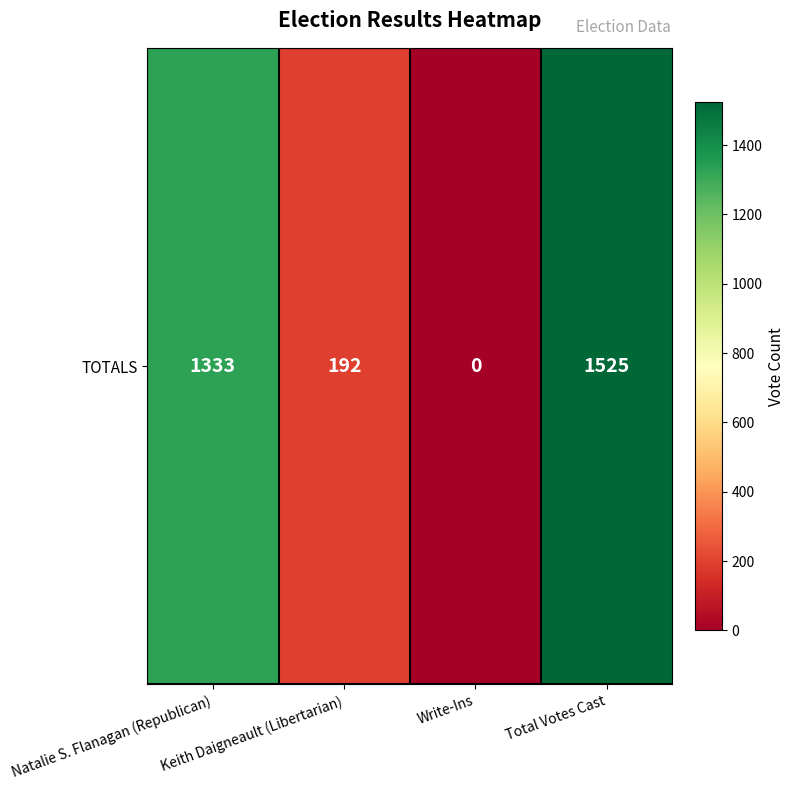

Rank the categories by value from lowest to highest.

Write-Ins, Keith Daigneault (Libertarian), Natalie S. Flanagan (Republican), Total Votes Cast